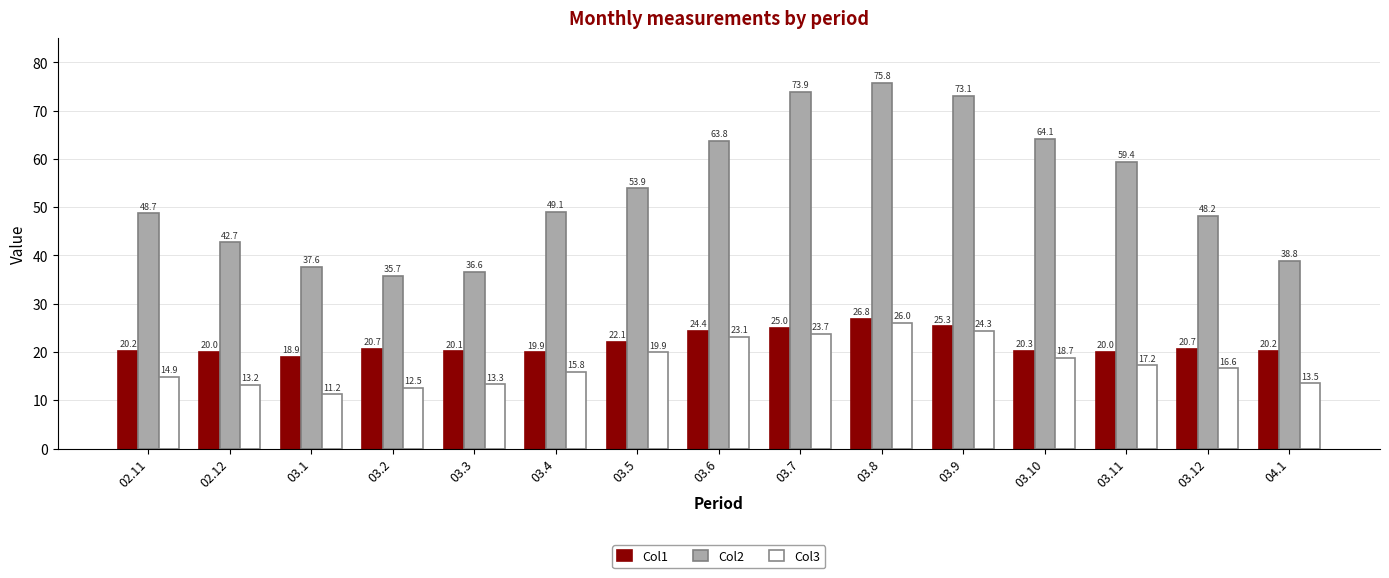

True or false: Col2 has a value of 36.6 at 03.3.

True